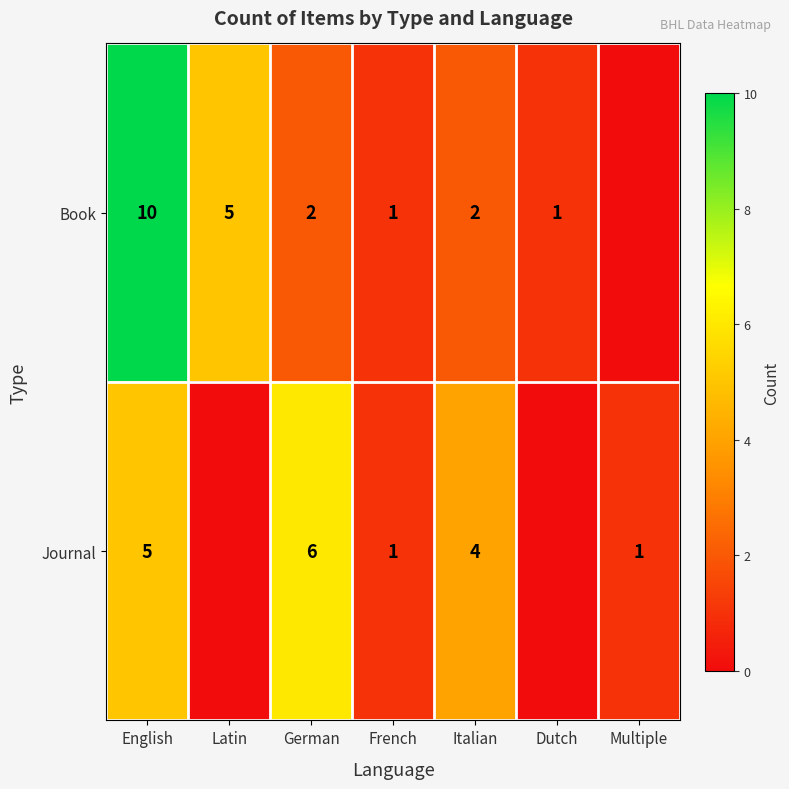

The Book series shows 16 at English. True or false?

False